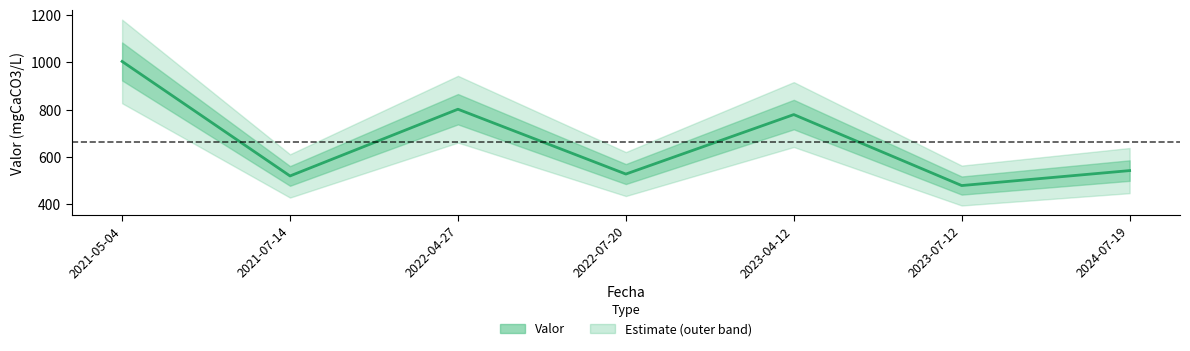

How many interior local peaks (higher than both neighbors) does the data have?

2